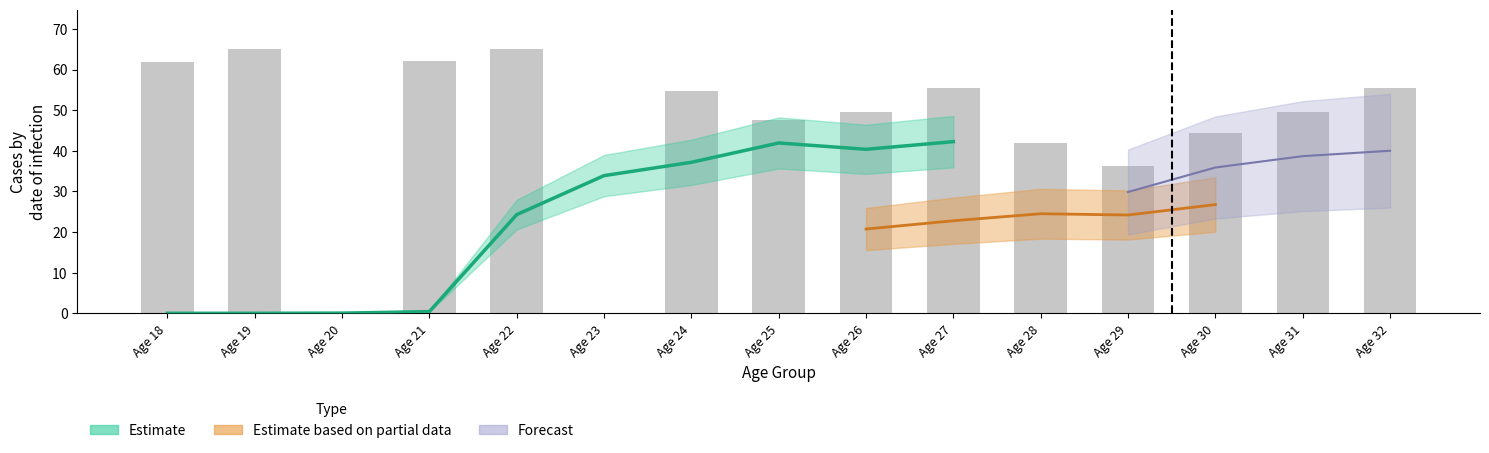

What is the average value?

45.9